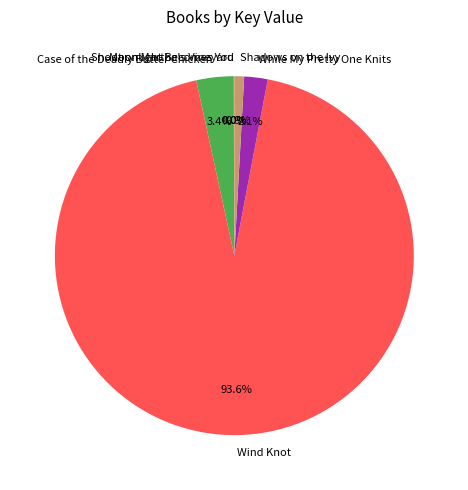

Between Shadows on the Ivy and Wind Knot, which is larger?

Wind Knot